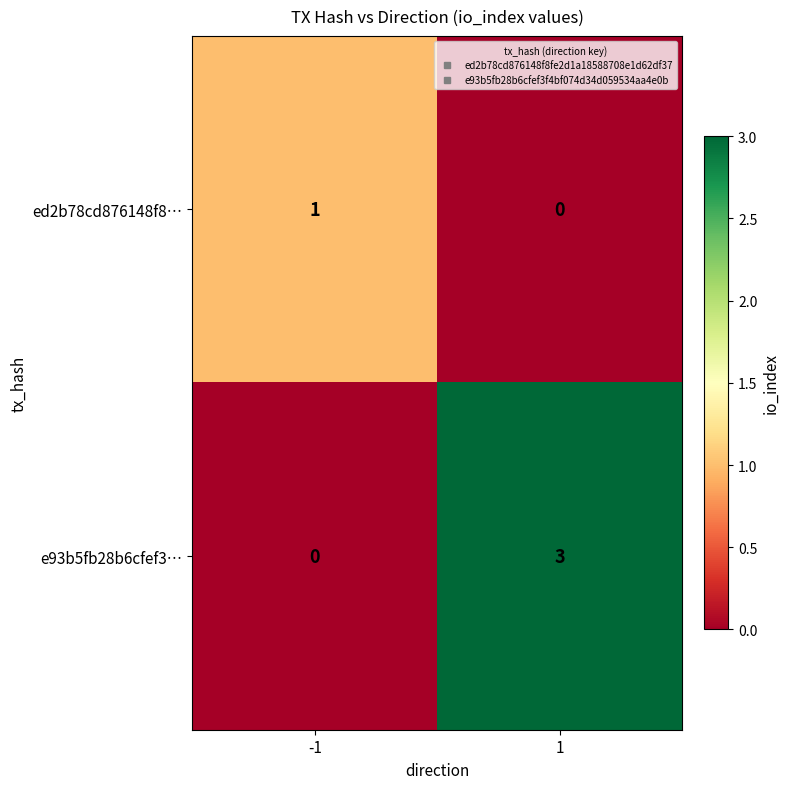

Reading left to right, list all the values displayed in this chart.

ed2b78cd876148f8…: 1	0
e93b5fb28b6cfef3…: 0	3